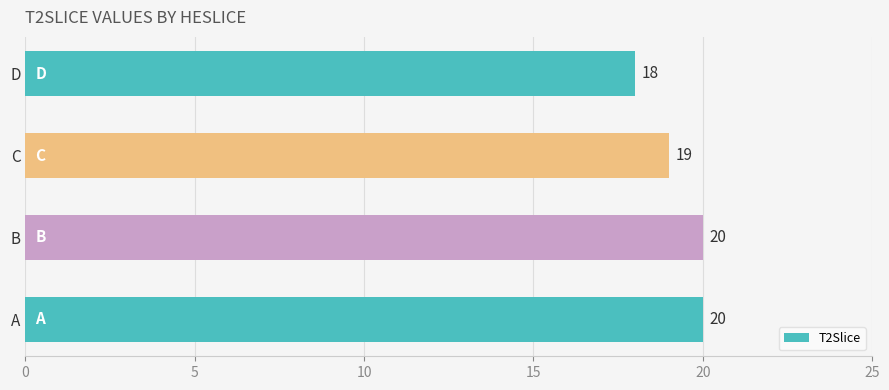

Approximately how many times larger is the value at A compared to B?

1.0